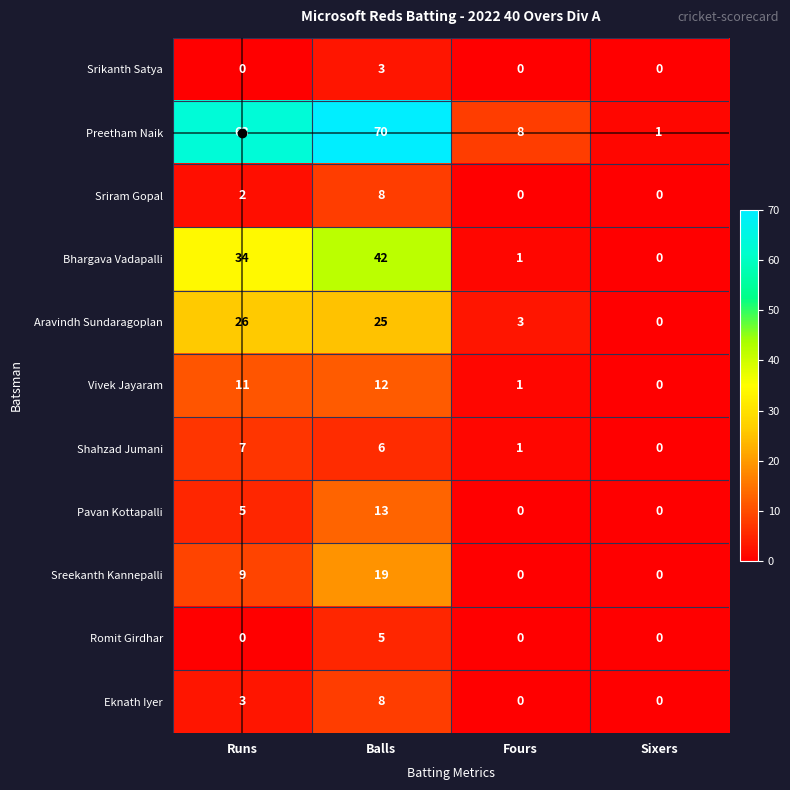

How many positive values does the Aravindh Sundaragoplan series have?

3